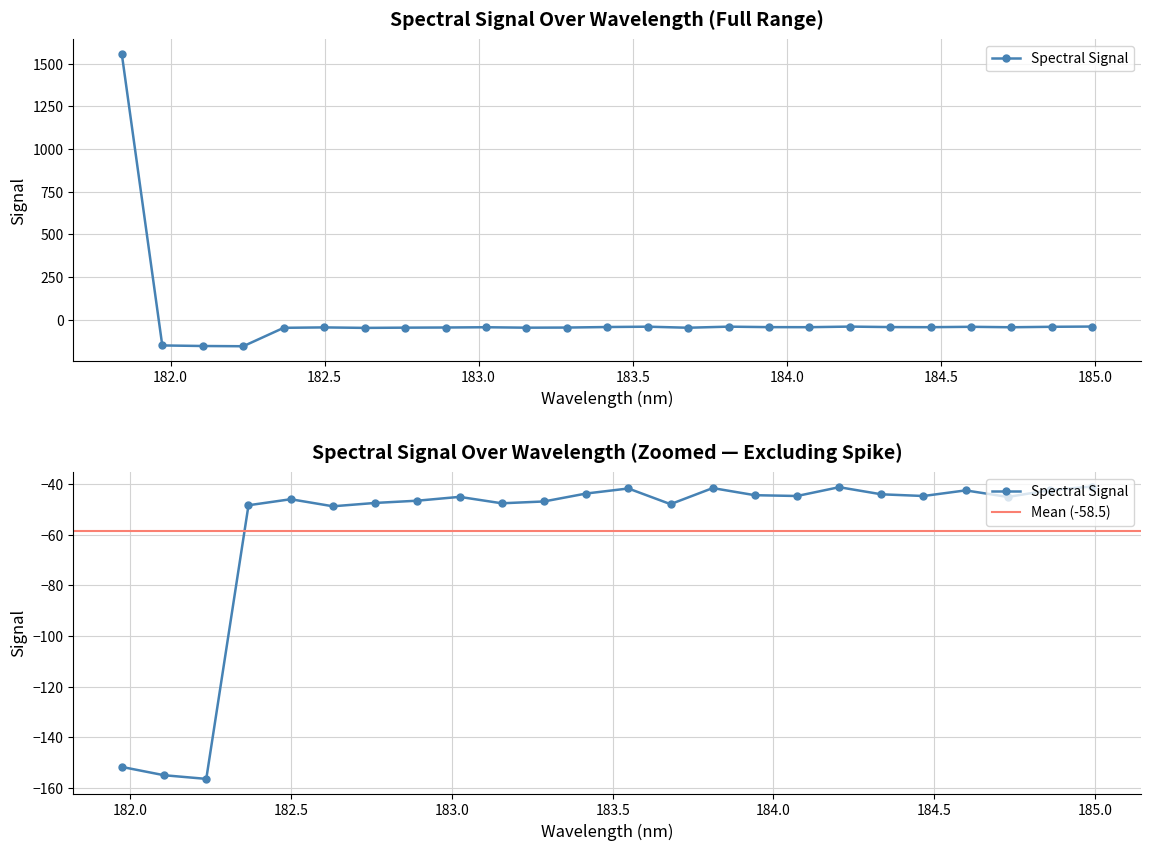

Reading left to right, transcribe all the data shown in this chart.

1557.2	-151.7	-155.0	-156.4	-48.4	-46.0	-48.8	-47.5	-46.6	-45.1	-47.6	-46.9	-43.7	-41.7	-47.9	-41.6	-44.4	-44.7	-41.2	-44.0	-44.7	-42.5	-45.1	-42.4	-41.0